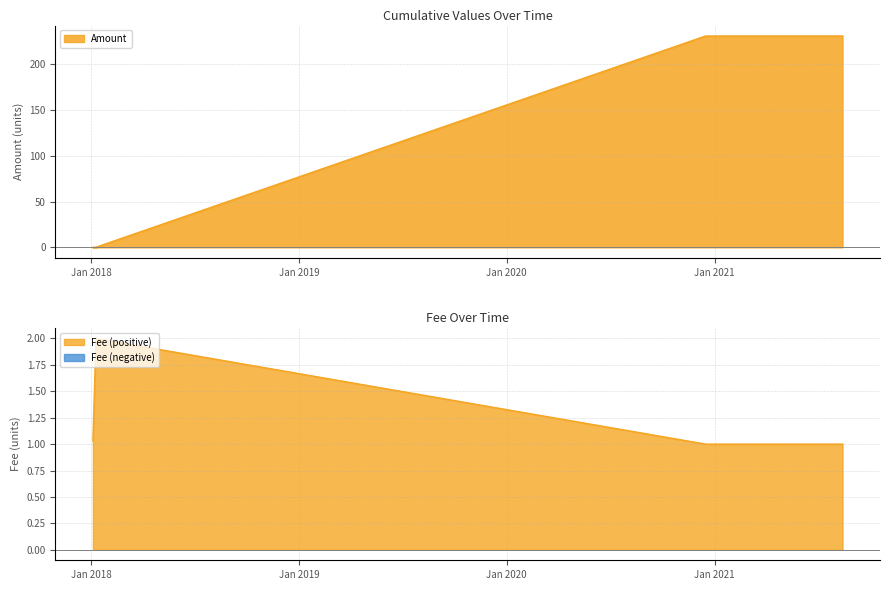

At which label is Amount closest to 115?

2018-01-03 12:27:59